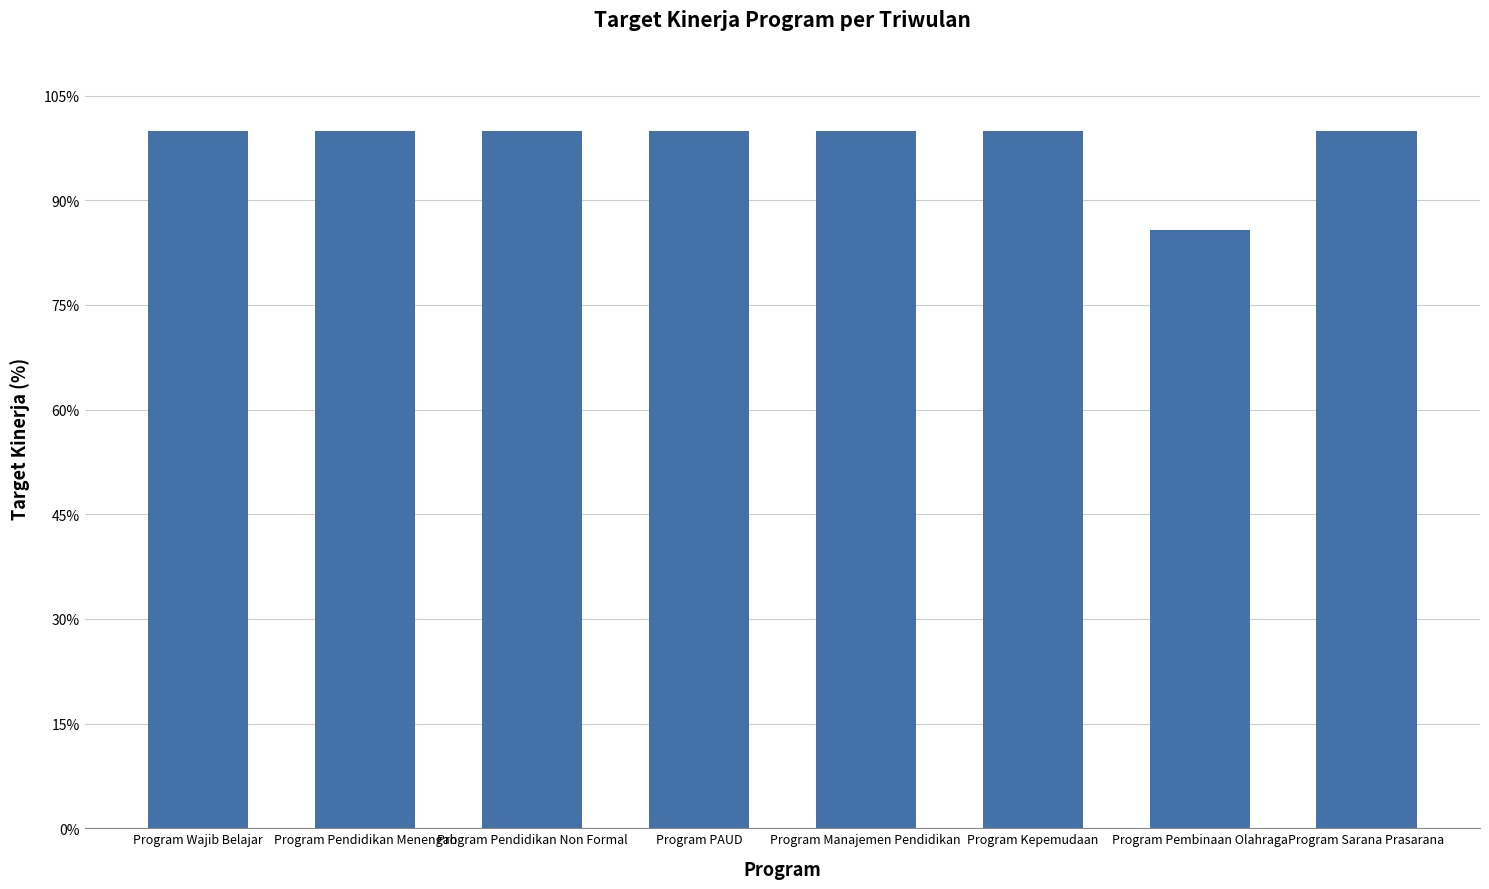

What is the average value?

98.2